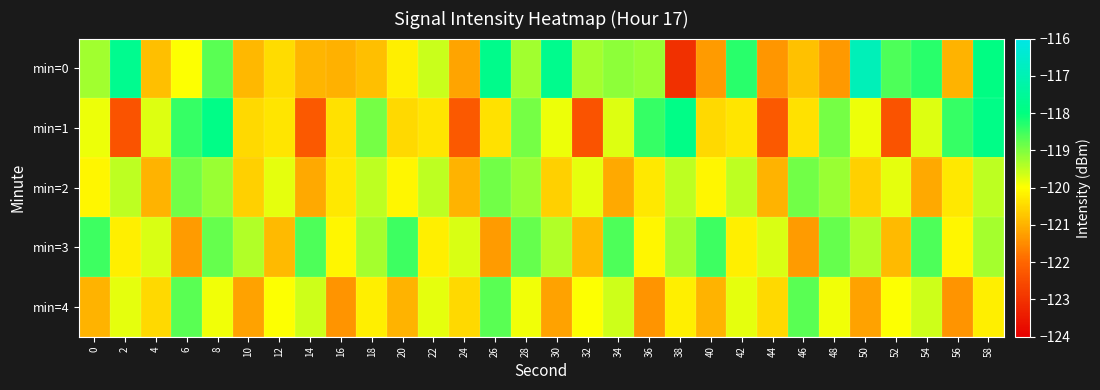

What is the greatest value displayed?

-116.9